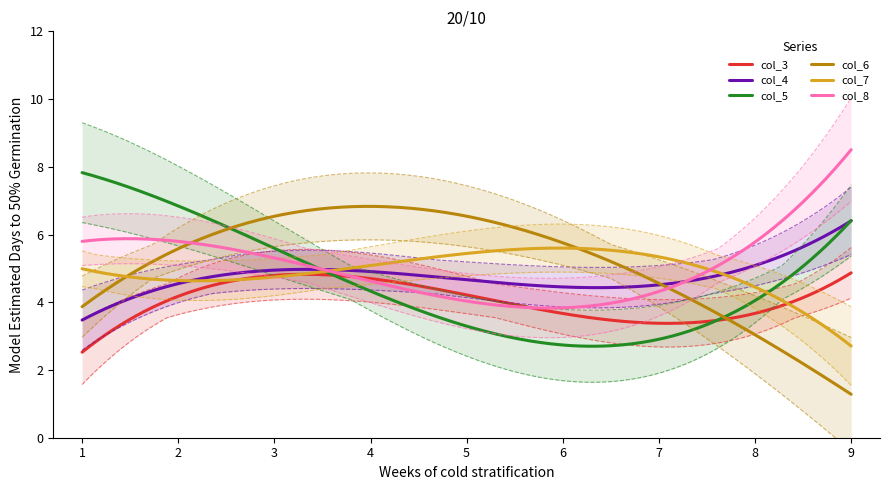

What is the lowest value of the col_8 series?

3.8